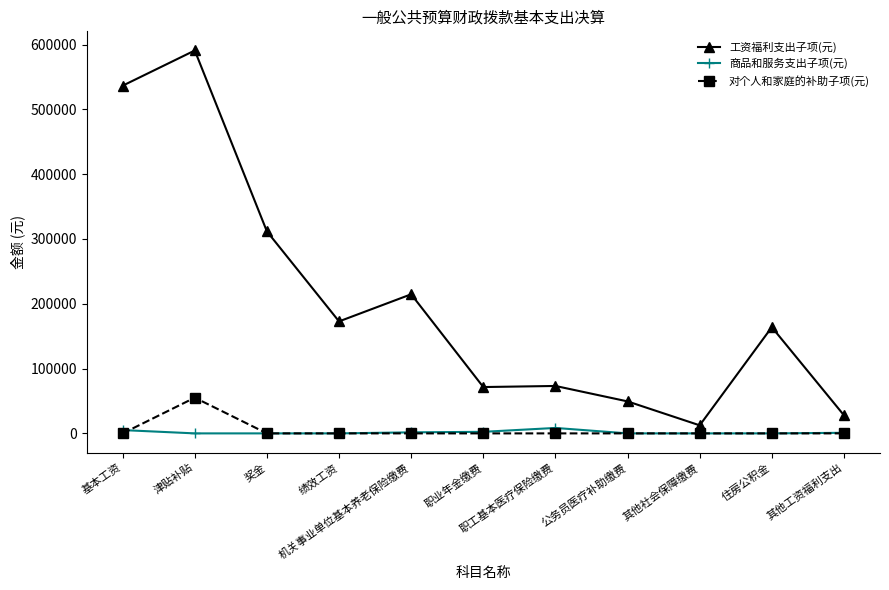

How many lines are shown in the chart?

3